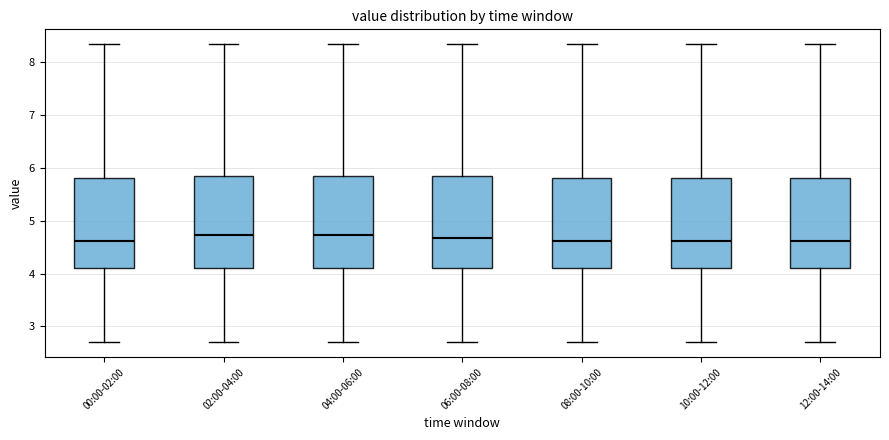

Reading left to right, transcribe this box plot: for each box, give where its median line is, the range the box spans, and where its two whiskers end, as read against the y-axis. The values are not printed on the chart, so give them approximately, as read against the axis.

00:00-02:00: median 4.6, box 4.1 to 5.8, whiskers 2.7 to 8.3
02:00-04:00: median 4.7, box 4.1 to 5.8, whiskers 2.7 to 8.3
04:00-06:00: median 4.7, box 4.1 to 5.8, whiskers 2.7 to 8.3
06:00-08:00: median 4.7, box 4.1 to 5.8, whiskers 2.7 to 8.3
08:00-10:00: median 4.6, box 4.1 to 5.8, whiskers 2.7 to 8.3
10:00-12:00: median 4.6, box 4.1 to 5.8, whiskers 2.7 to 8.3
12:00-14:00: median 4.6, box 4.1 to 5.8, whiskers 2.7 to 8.3